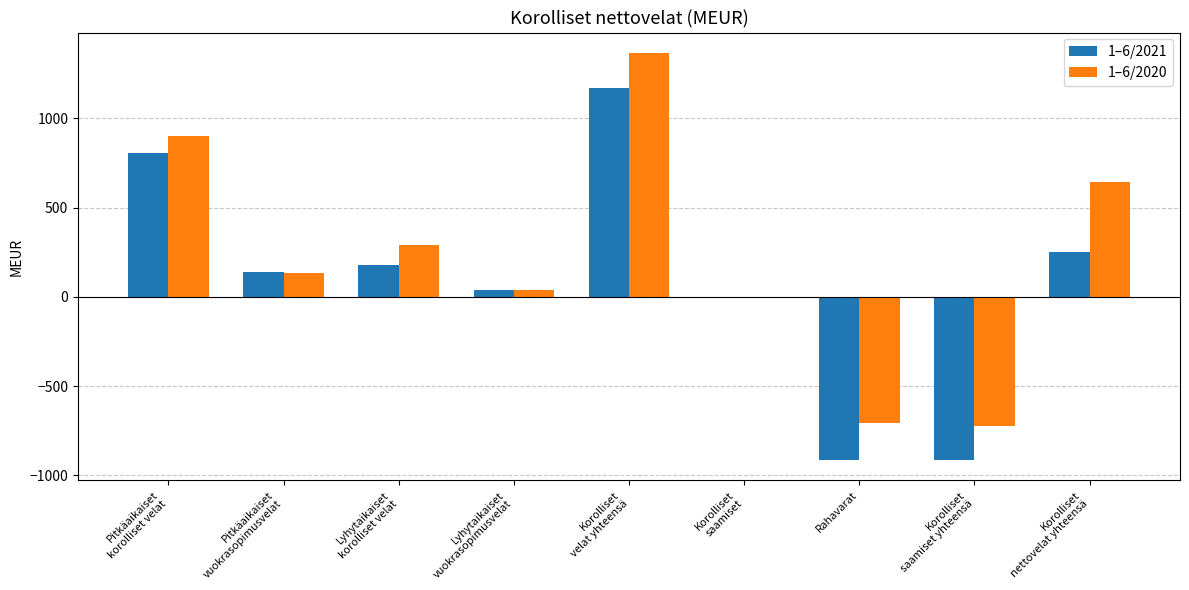

The value of 1–6/2021 at Rahavarat is -581. True or false?

False